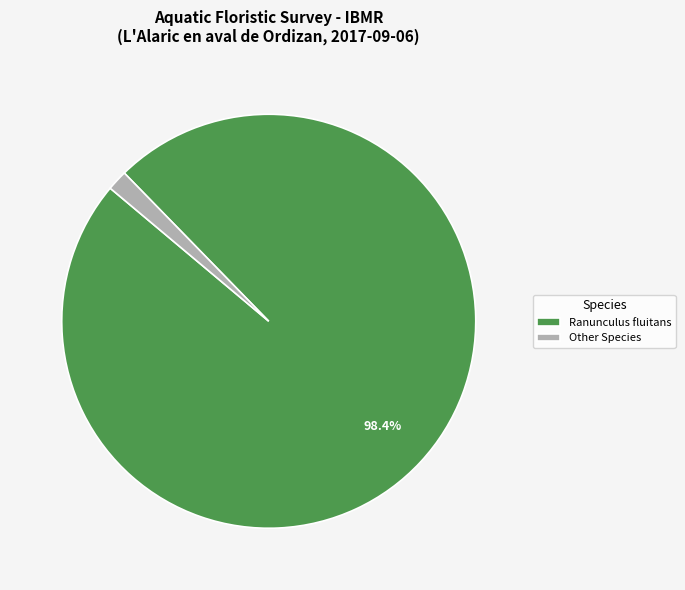

Which category accounts for the majority?

Ranunculus fluitans